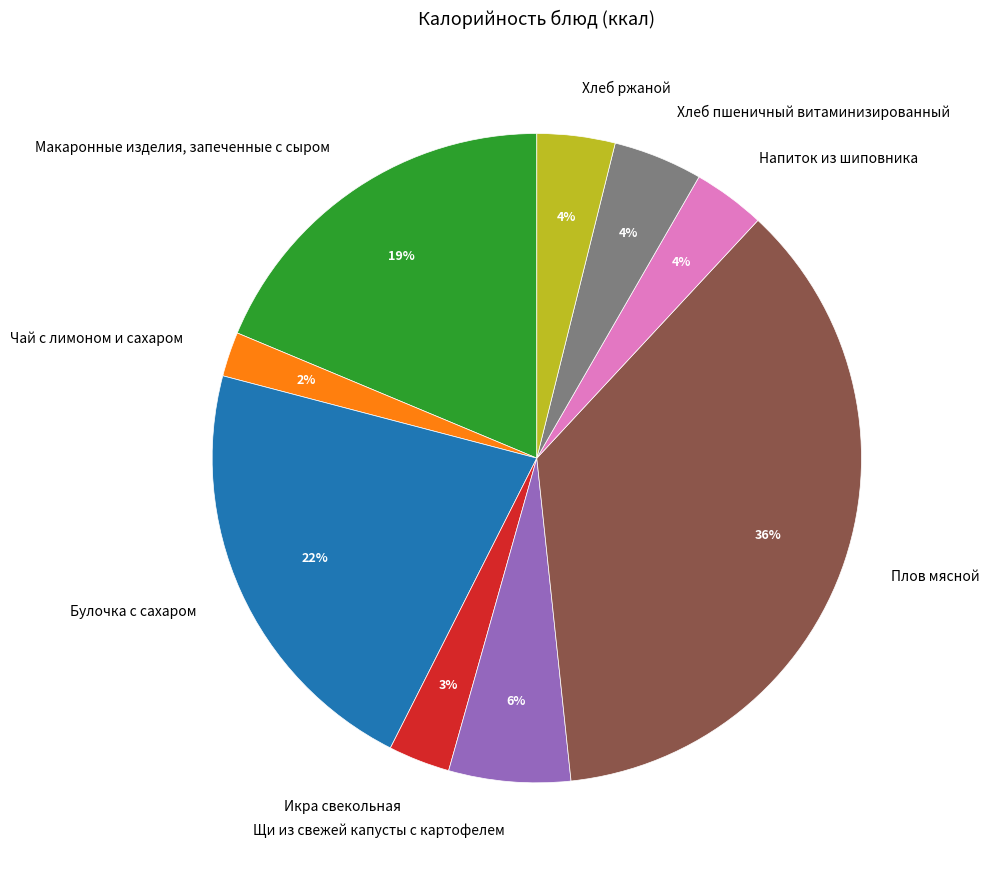

To the nearest percent, what is the average slice percentage?

11%